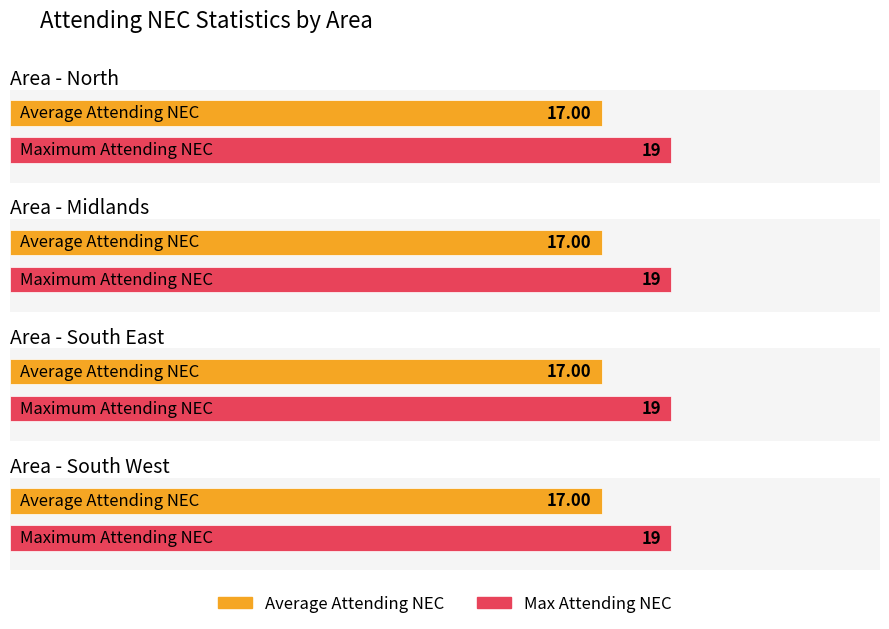

What position from the right is North?

4